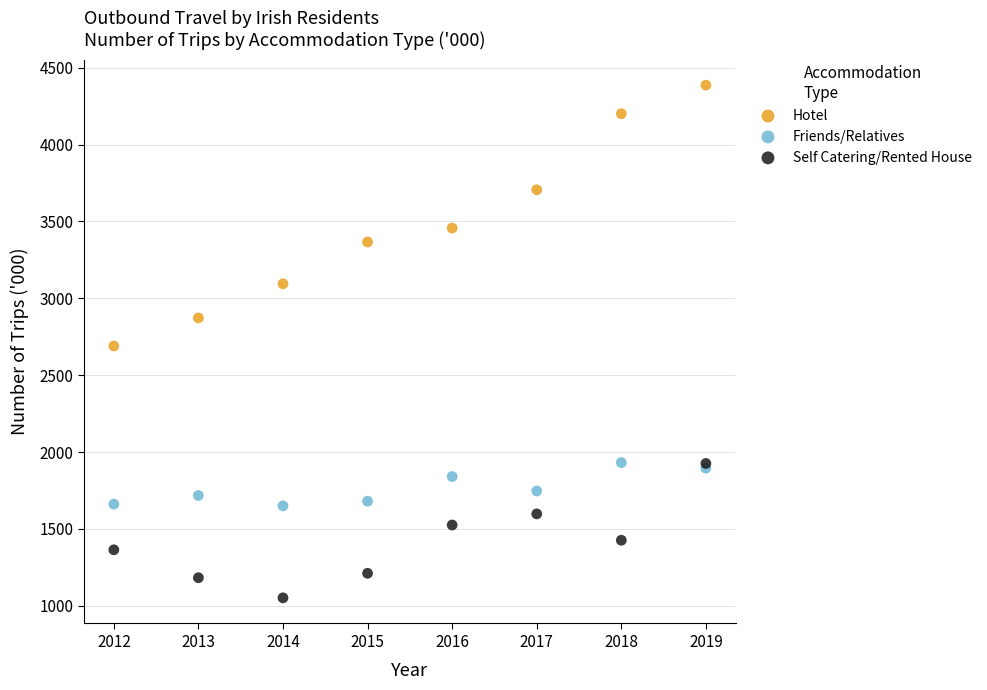

In the Hotel series, what Y value is closest to 3538?

3456.9